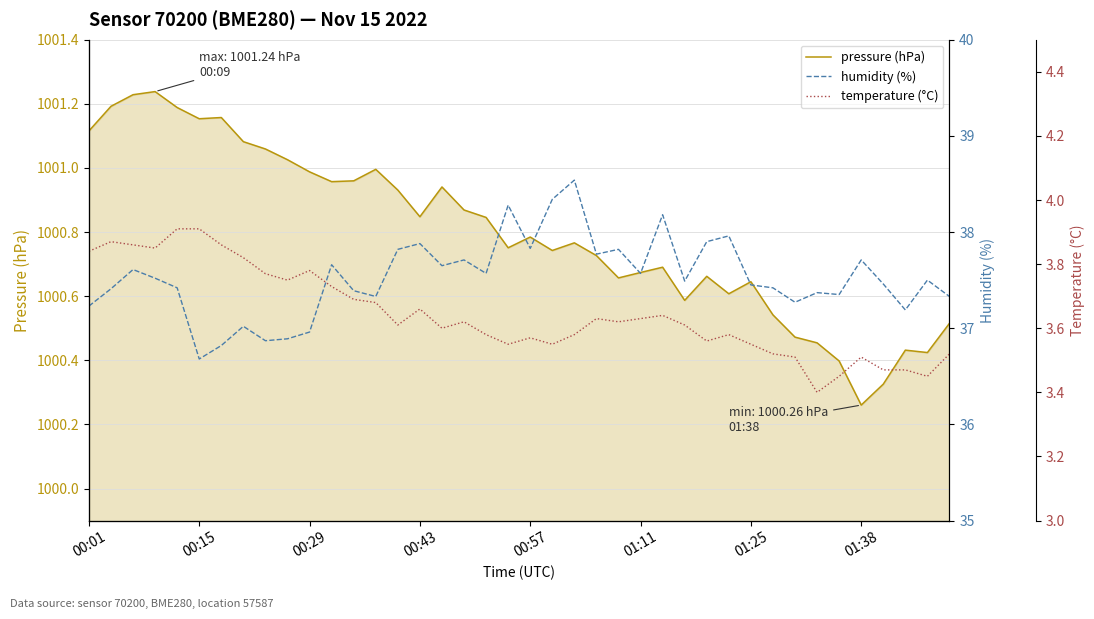

How many series are shown in this chart?

3